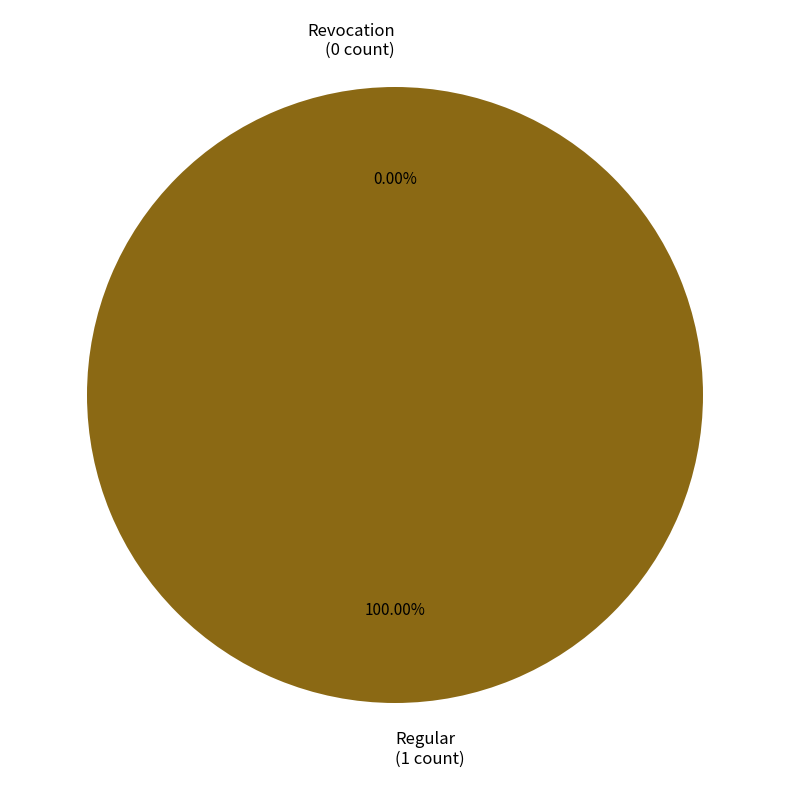

Does any single category account for the majority?

Yes